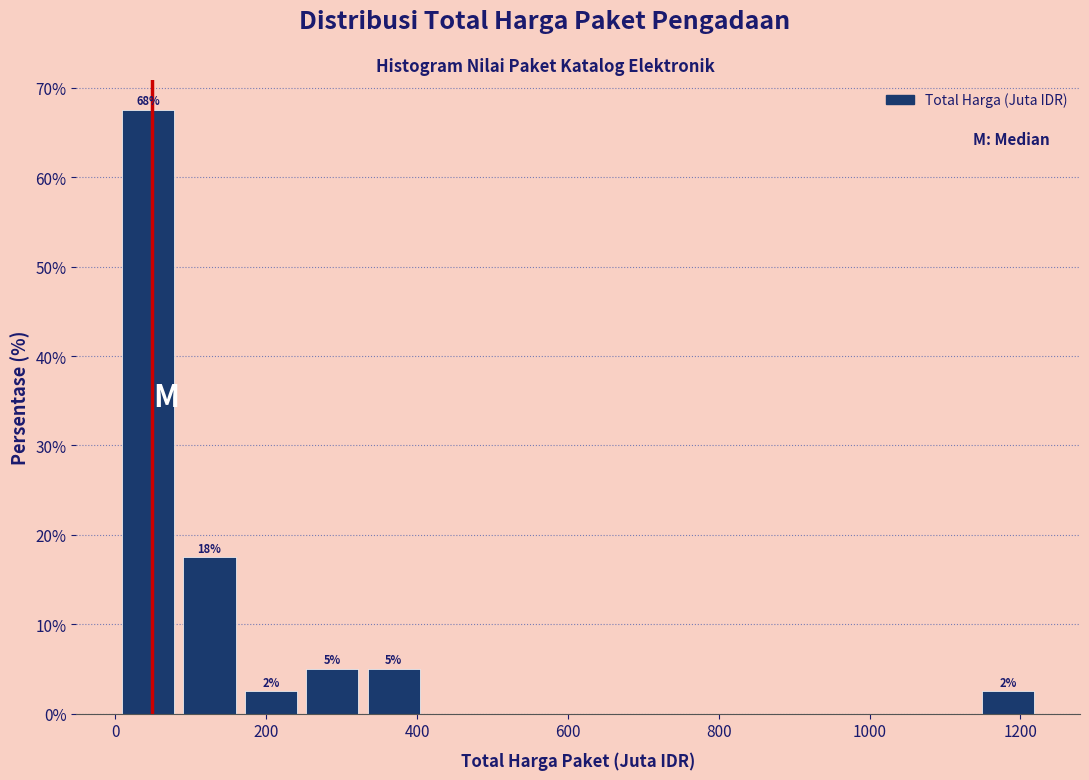

Over which range of the x-axis is the bar tallest?

0 to 80